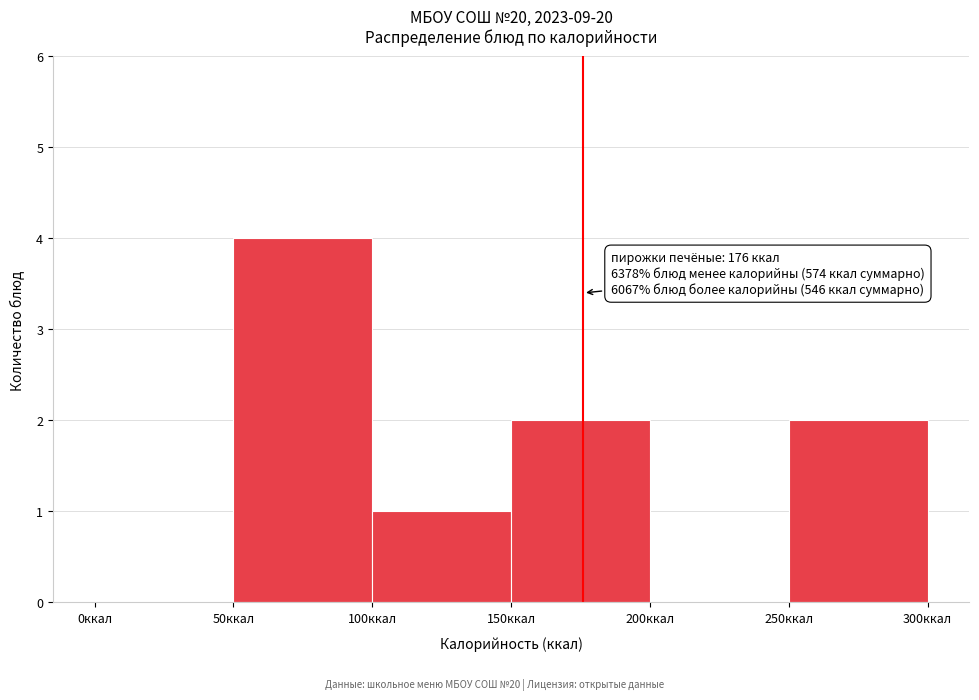

Which range on the x-axis has the tallest bar?

50 to 100